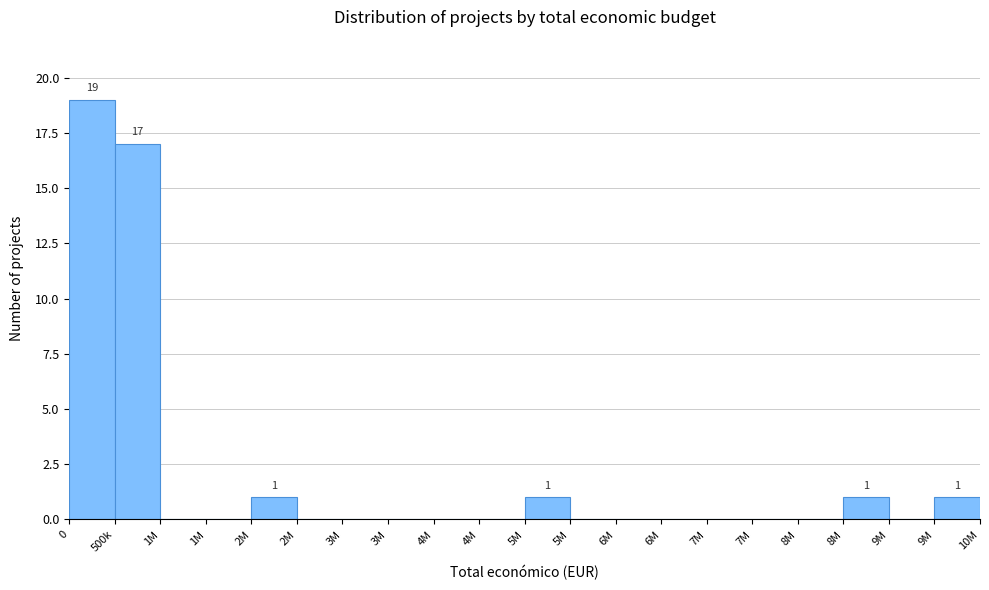

Are the bars horizontal?

No